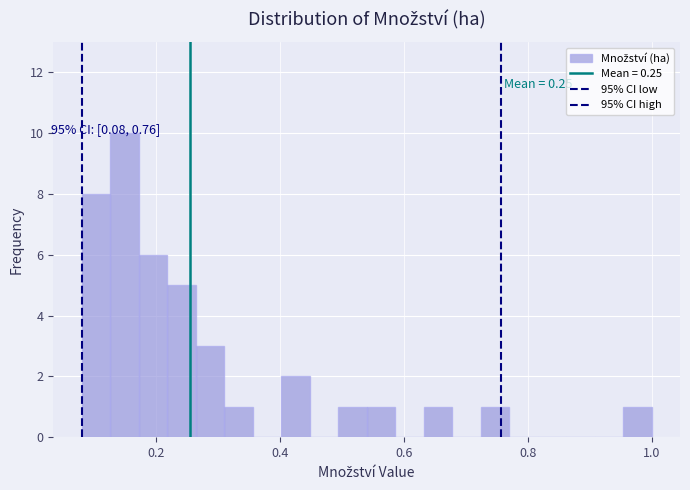

Around what value on the x-axis is the tallest bar? Give the approximate position of its centre, as read against the axis.

0.14